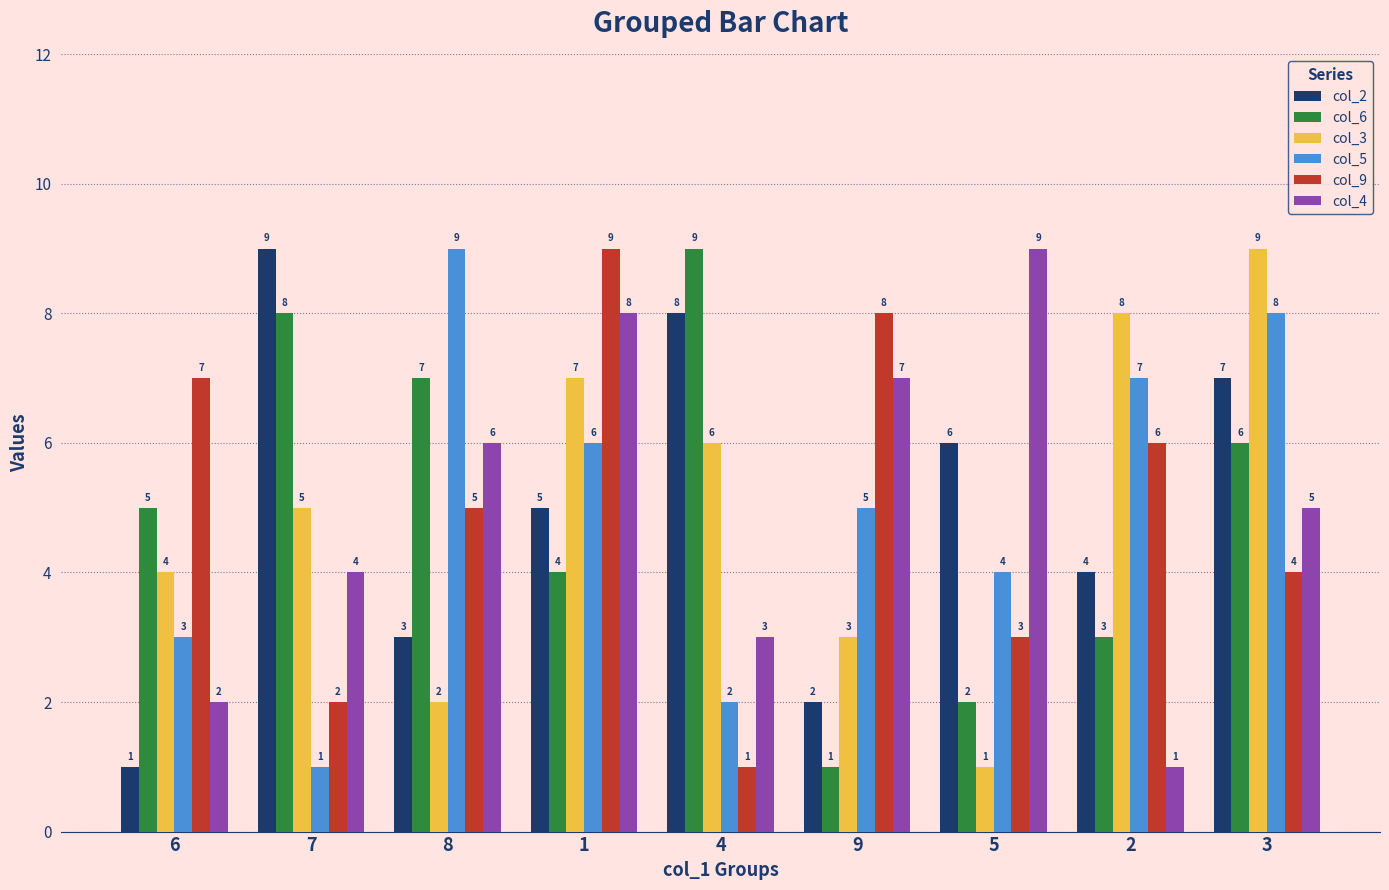

What is the greatest value displayed?

9